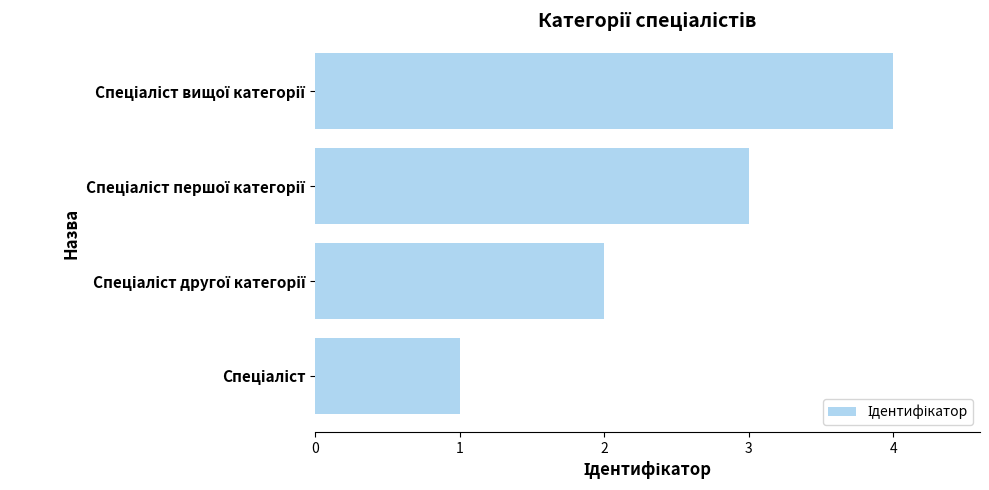

What is the sum of all values?

10